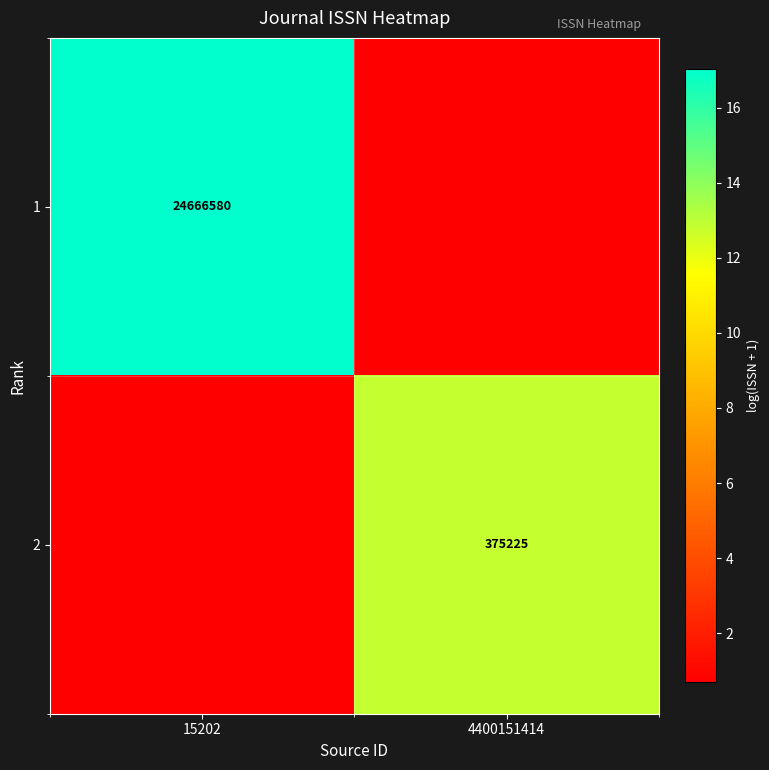

The 2 series shows 19.6 at 4400151414. True or false?

False